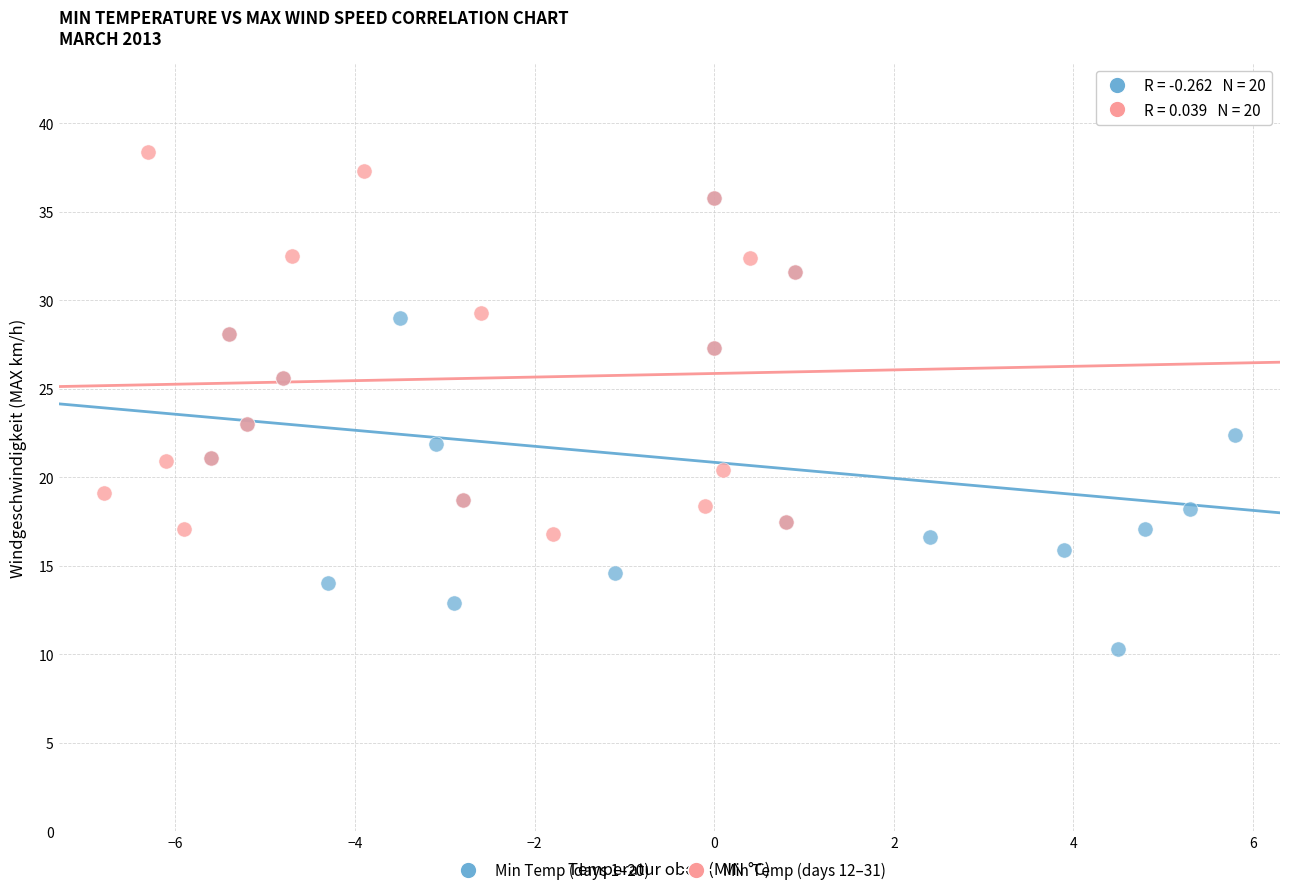

Which series has the widest spread of Y values?

Min Temp (days 1–20)